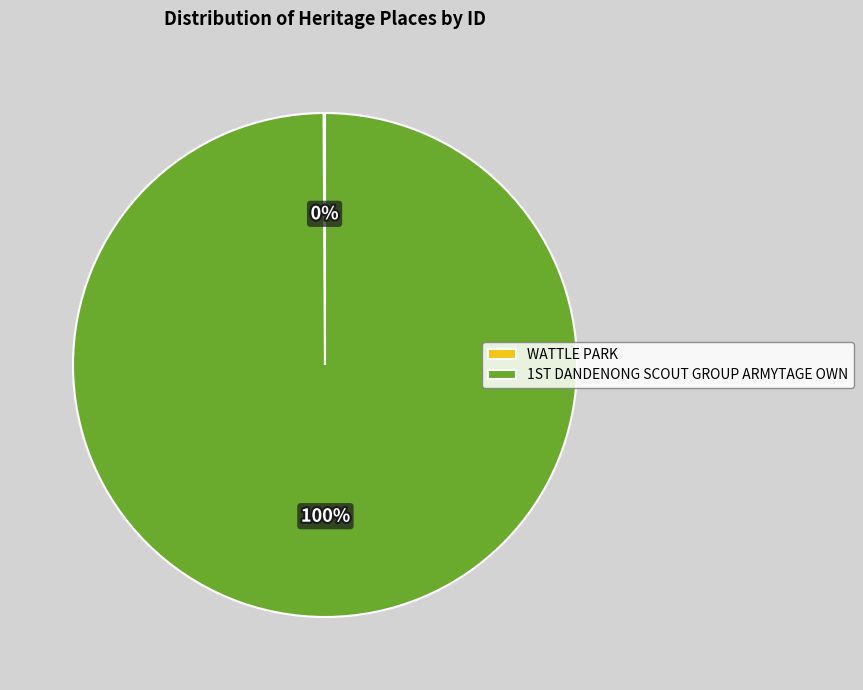

Which slice is the largest?

1ST DANDENONG SCOUT GROUP ARMYTAGE OWN